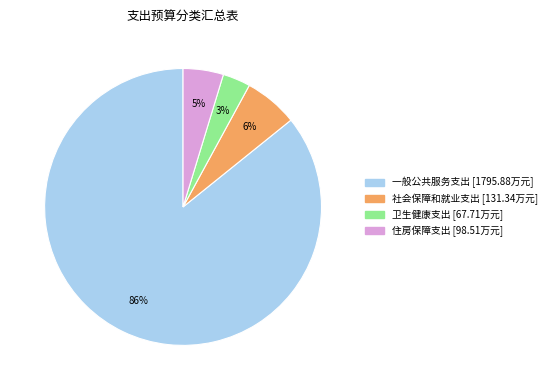

Which has a higher value, 一般公共服务支出 or 社会保障和就业支出?

一般公共服务支出